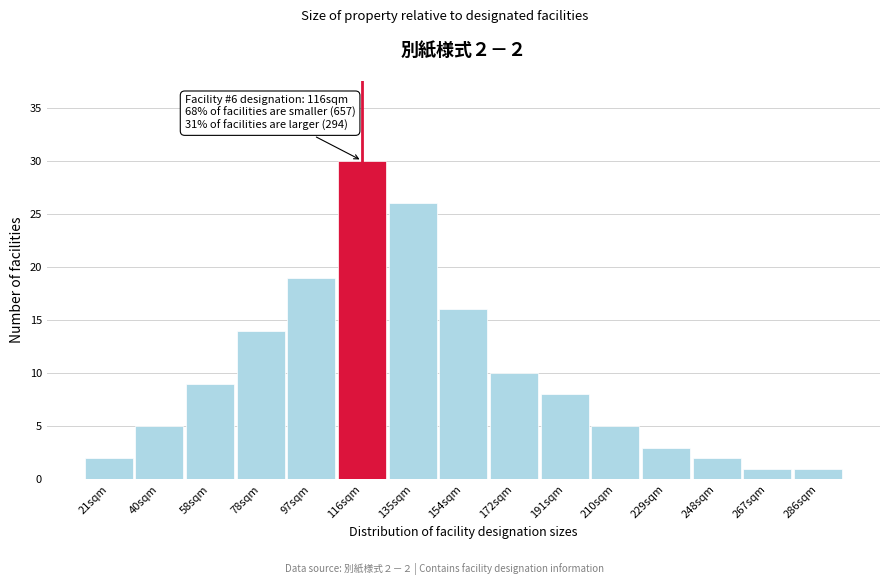

Reading left to right, extract all data points from this chart.

21sqm=2	40sqm=5	58sqm=9	78sqm=14	97sqm=19	116sqm=30	135sqm=26	154sqm=16	172sqm=10	191sqm=8	210sqm=5	229sqm=3	248sqm=2	267sqm=1	286sqm=1